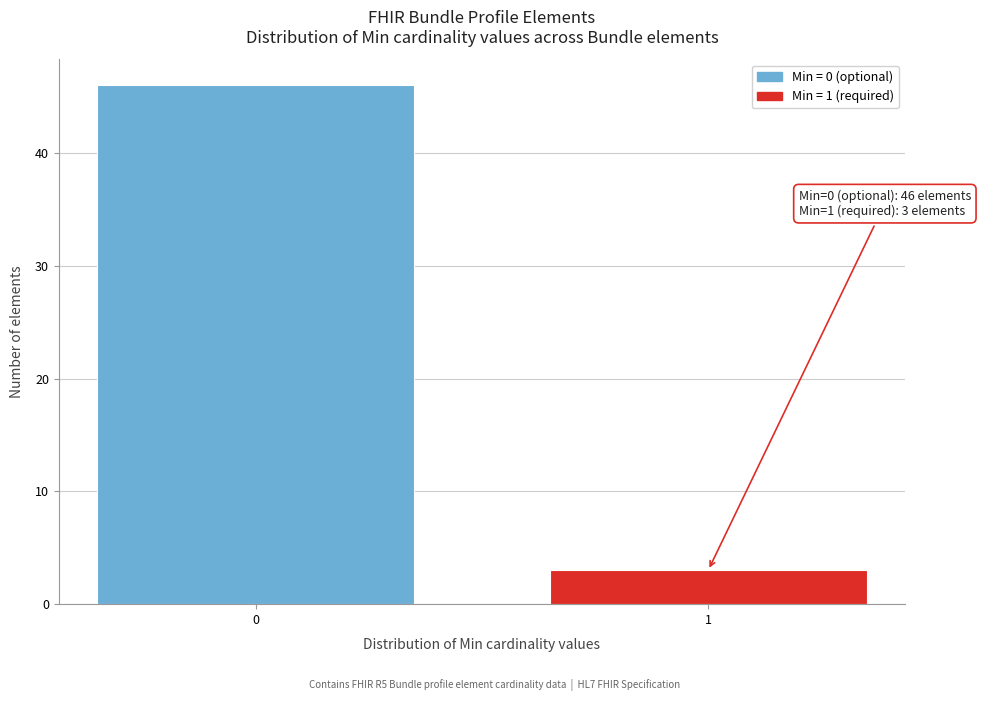

Reading right to left, list all the values displayed in this chart.

3	46